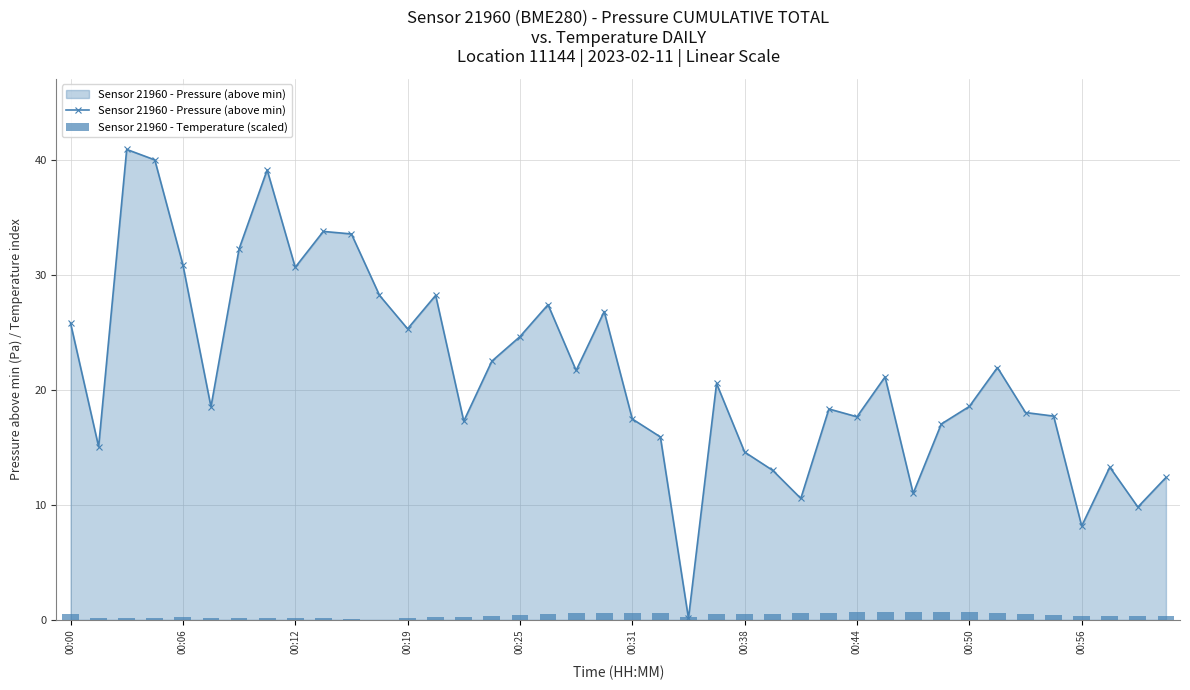

Rank the series at 19 from lowest to highest value.

Sensor 21960 - Temperature (scaled), Sensor 21960 - Pressure (above min)